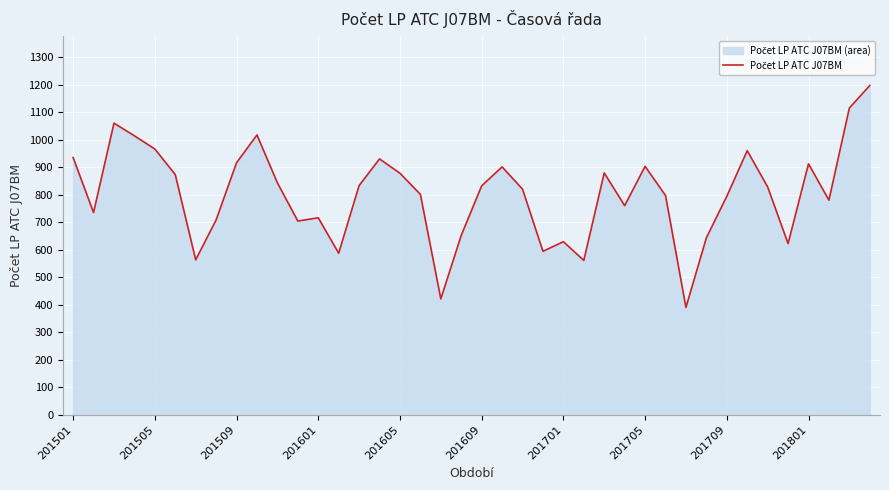

How many categories are shown in the chart?

40